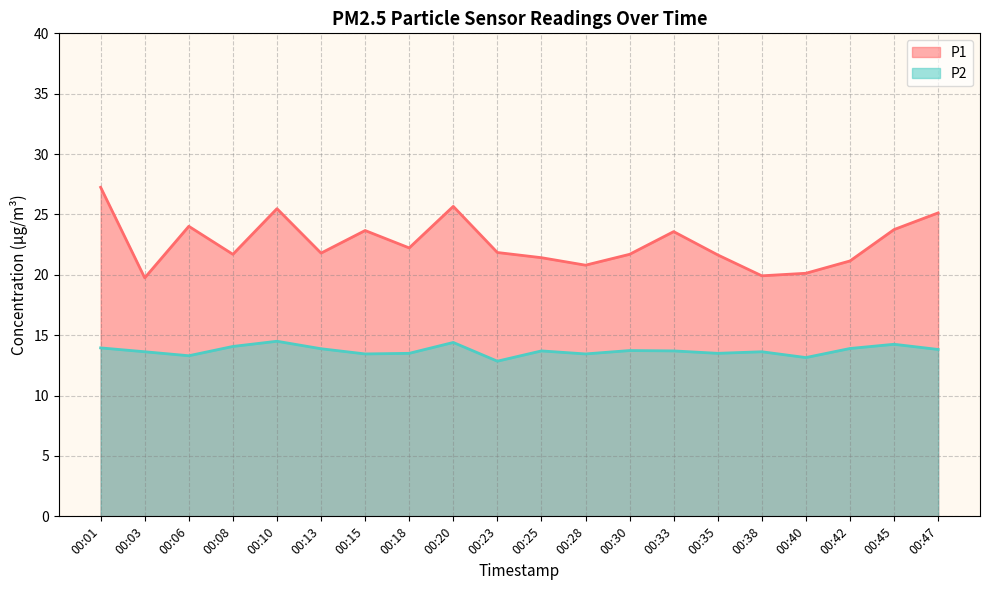

What is the spread (max minus min) of values at 00:01?

13.3